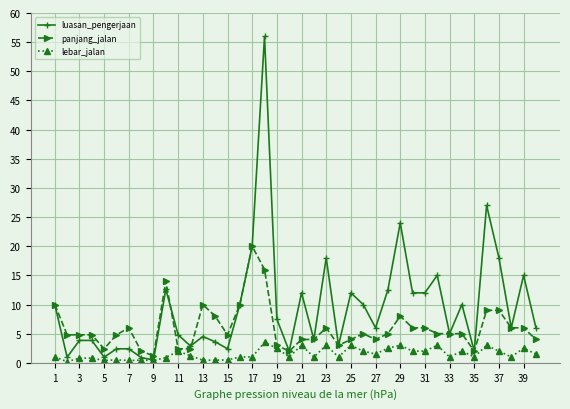

What is the difference between the maximum and minimum values in the panjang_jalan series?

18.8